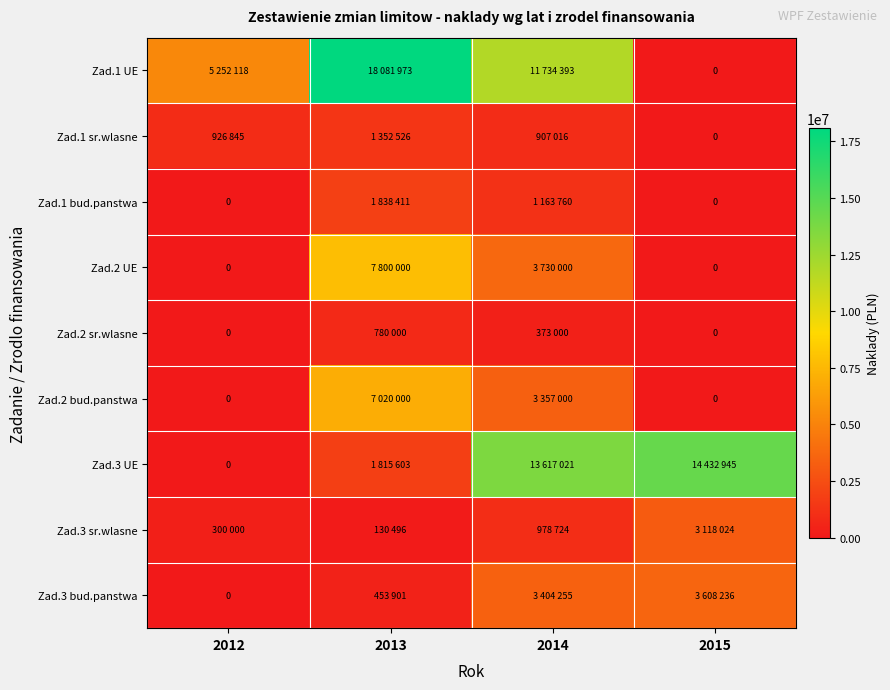

What is the difference between the highest and lowest values at 2015?

14432945